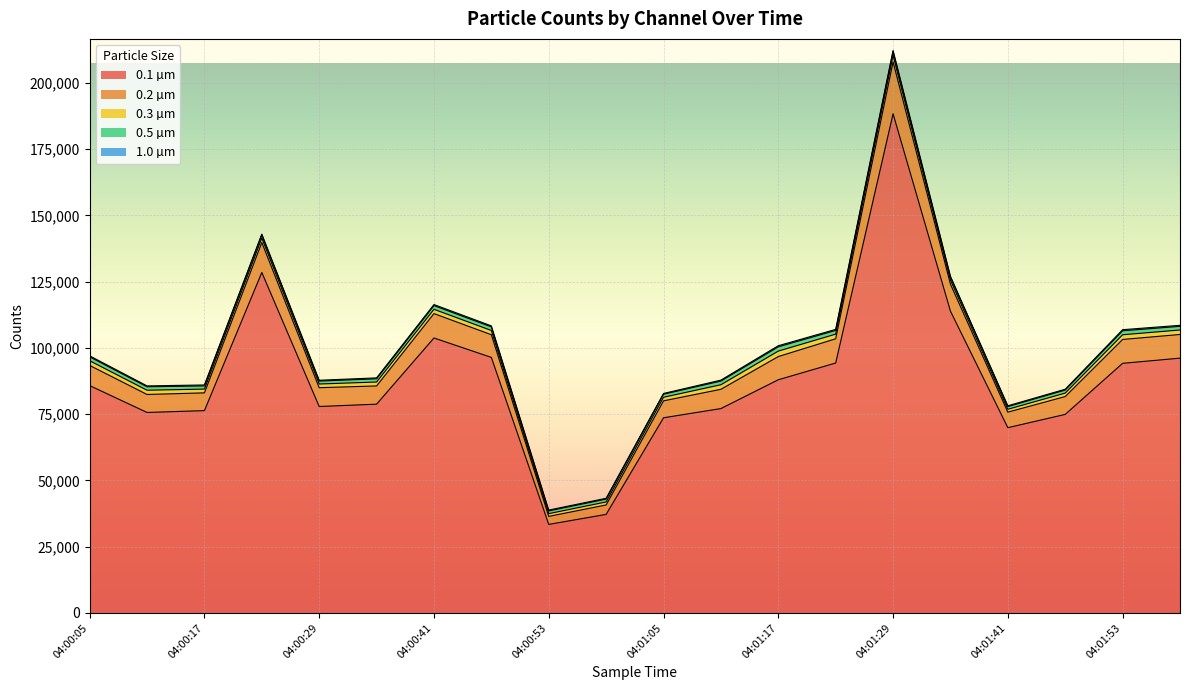

True or false: 1.0 µm and 0.1 µm cross at least once.

False